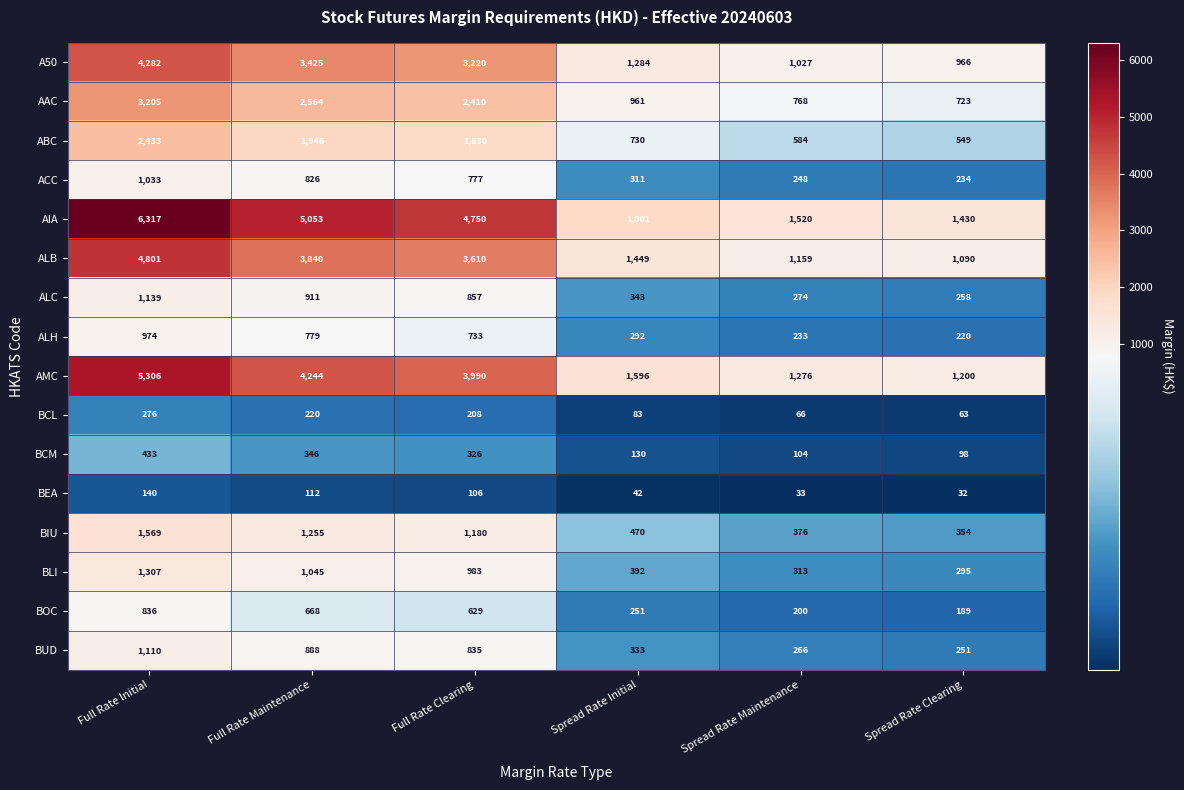

Read the BCM value at Full Rate Initial, to the nearest 50.

450